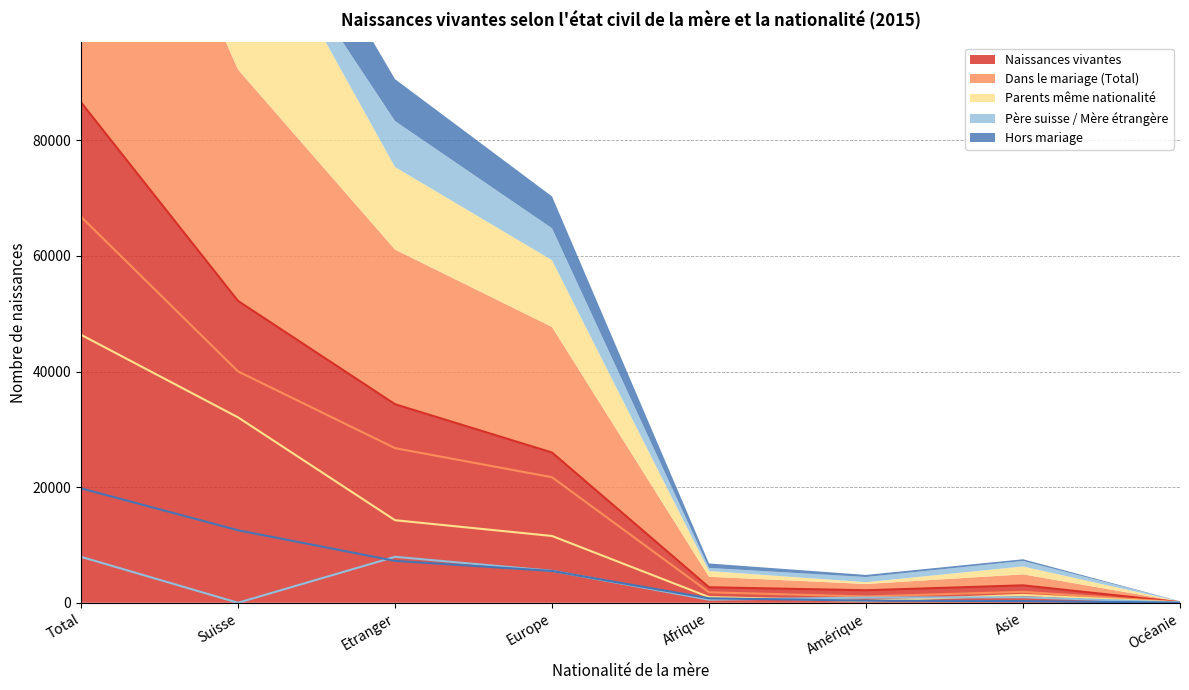

The Père suisse / Mère étrangère series shows 1416 at Amérique. True or false?

False